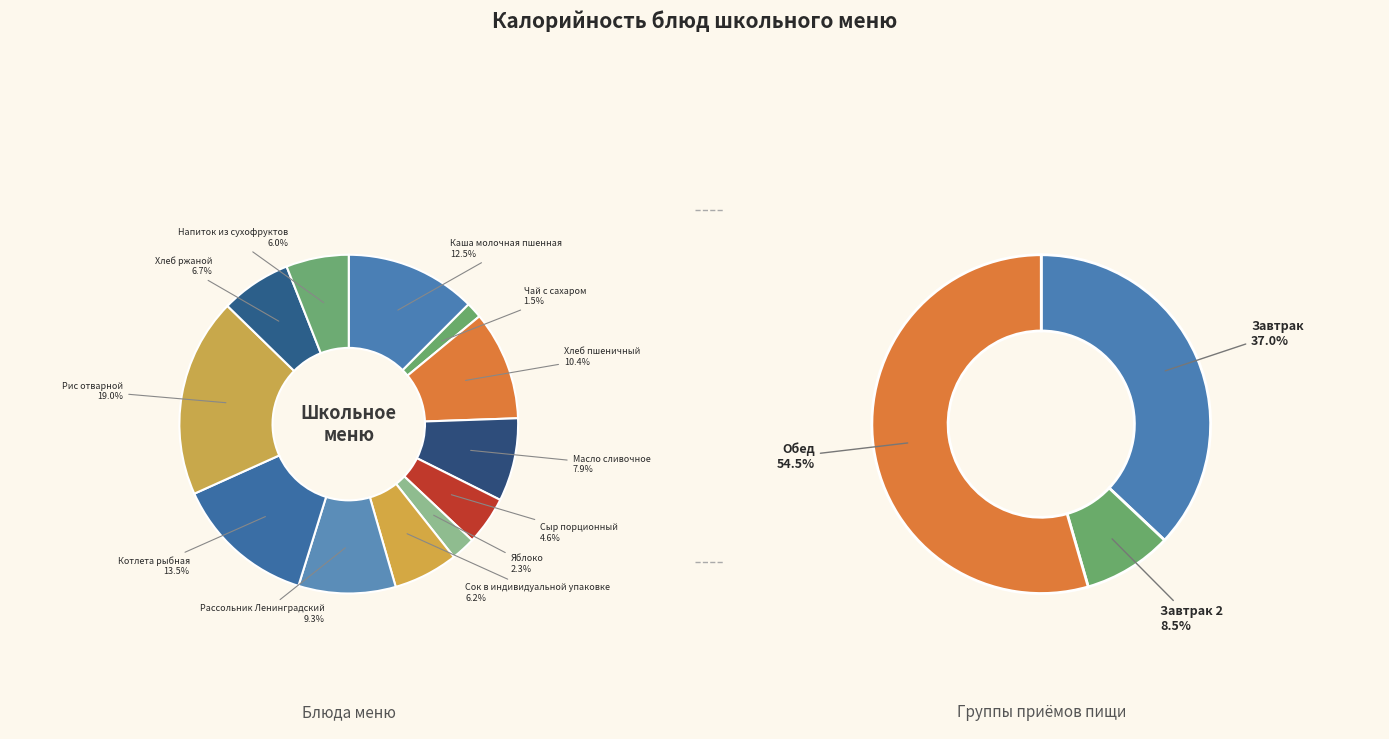

Count the number of slices in the pie.

12